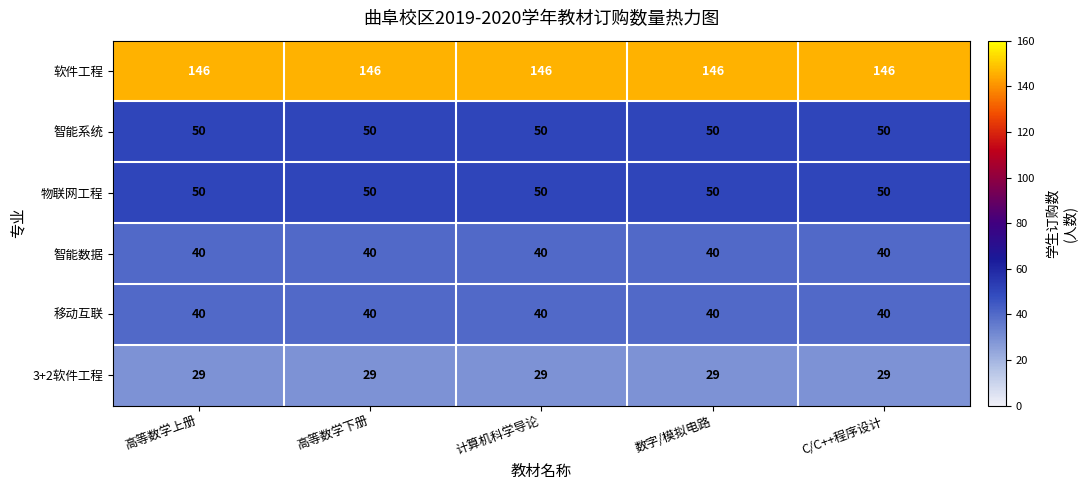

Read the 智能系统 value at 数字/模拟电路.

50